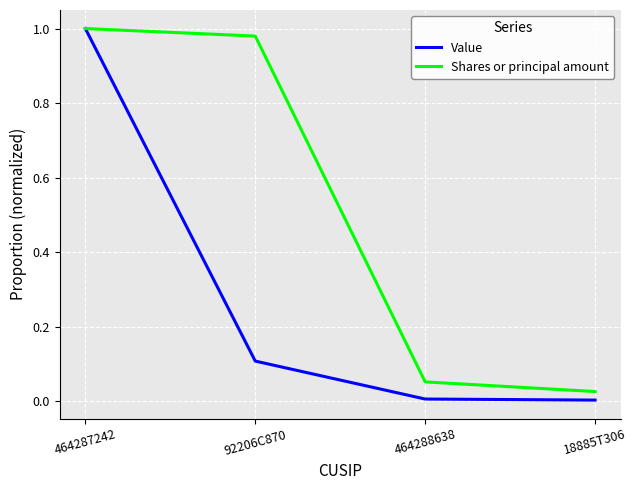

At how many categories does at least one series exceed 0?

4